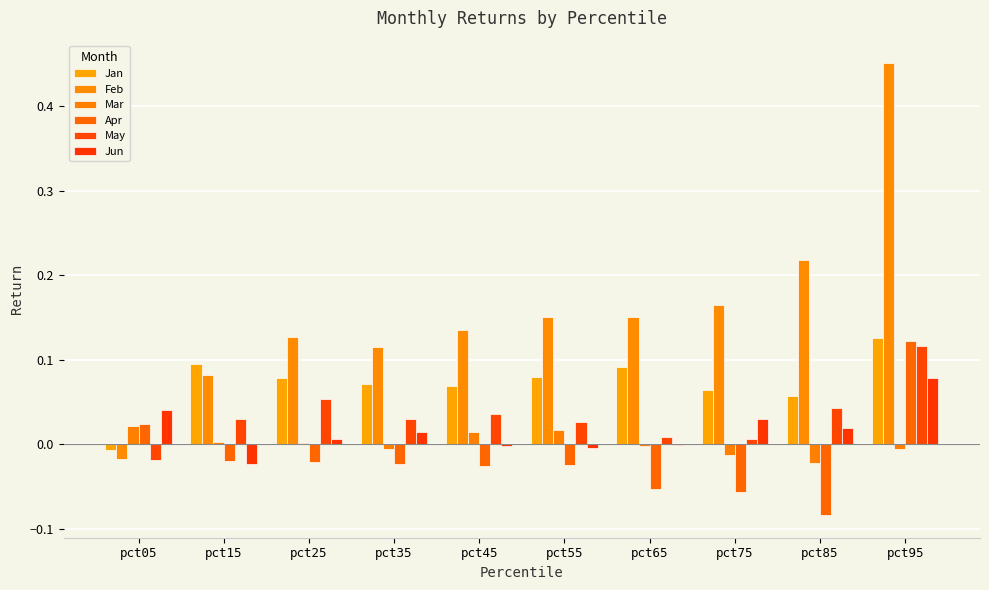

Reading right to left, what are all the values shown in this chart?

Jan: pct95=0.1	pct85=0.1	pct75=0.1	pct65=0.1	pct55=0.1	pct45=0.1	pct35=0.1	pct25=0.1	pct15=0.1	pct05=-0.0
Feb: pct95=0.5	pct85=0.2	pct75=0.2	pct65=0.2	pct55=0.2	pct45=0.1	pct35=0.1	pct25=0.1	pct15=0.1	pct05=-0.0
Mar: pct95=-0.0	pct85=-0.0	pct75=-0.0	pct65=-0.0	pct55=0.0	pct45=0.0	pct35=-0.0	pct25=0.0	pct15=0.0	pct05=0.0
Apr: pct95=0.1	pct85=-0.1	pct75=-0.1	pct65=-0.1	pct55=-0.0	pct45=-0.0	pct35=-0.0	pct25=-0.0	pct15=-0.0	pct05=0.0
May: pct95=0.1	pct85=0.0	pct75=0.0	pct65=0.0	pct55=0.0	pct45=0.0	pct35=0.0	pct25=0.1	pct15=0.0	pct05=-0.0
Jun: pct95=0.1	pct85=0.0	pct75=0.0	pct65=-0.0	pct55=-0.0	pct45=-0.0	pct35=0.0	pct25=0.0	pct15=-0.0	pct05=0.0